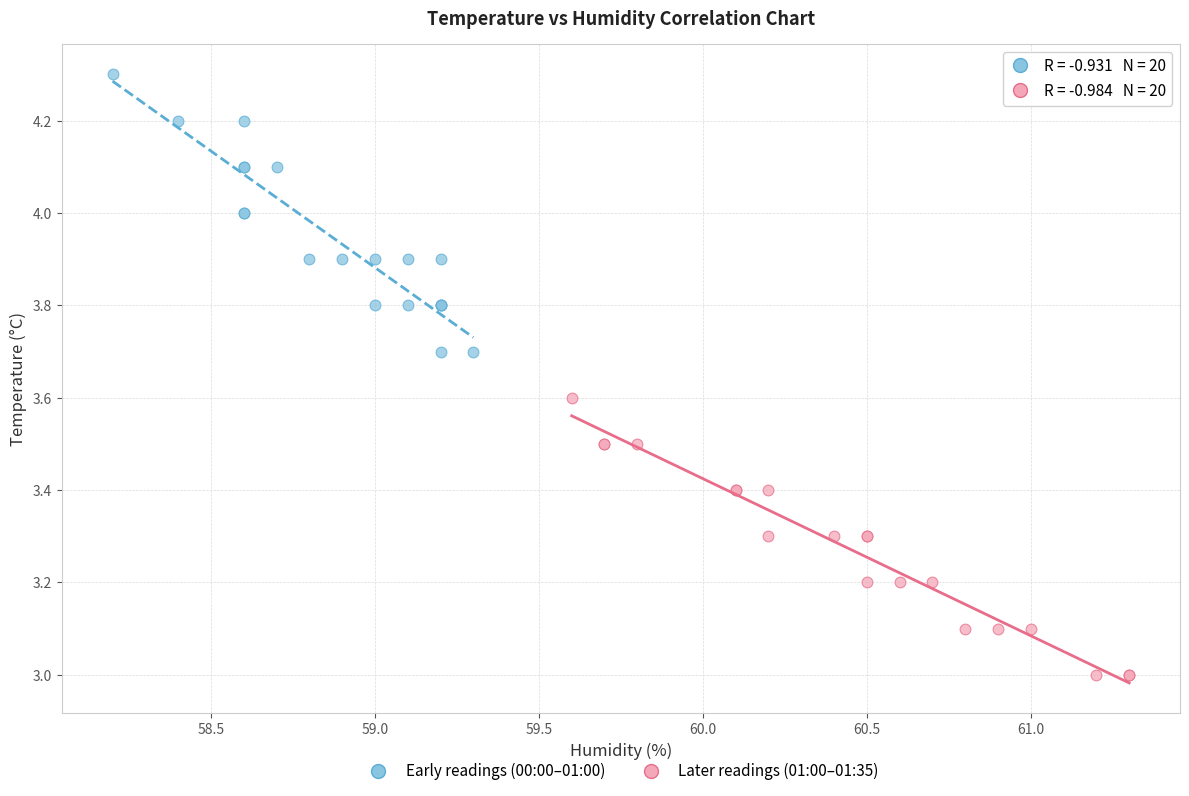

Which series reaches the maximum Y coordinate?

Early readings (00:00–01:00)